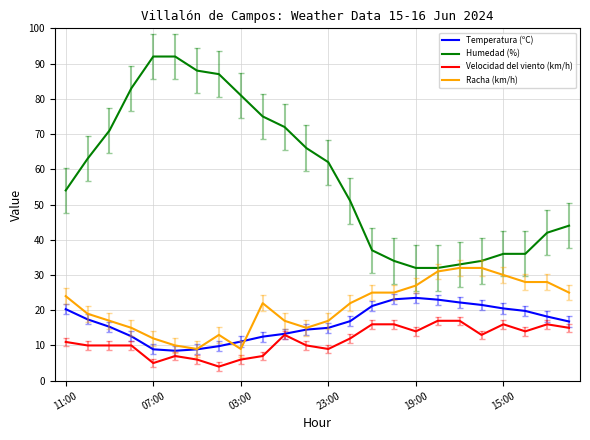

What is the minimum value for Racha (km/h)?

9.0